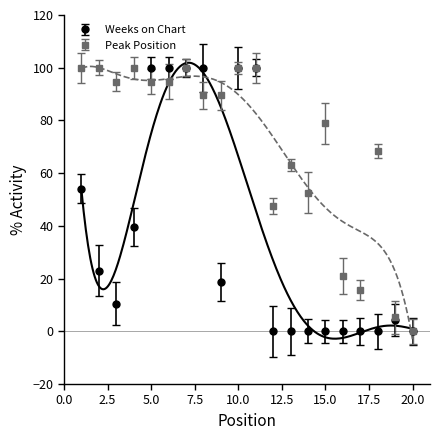

True or false: Peak Position has a value of 24.0 at 4.

False